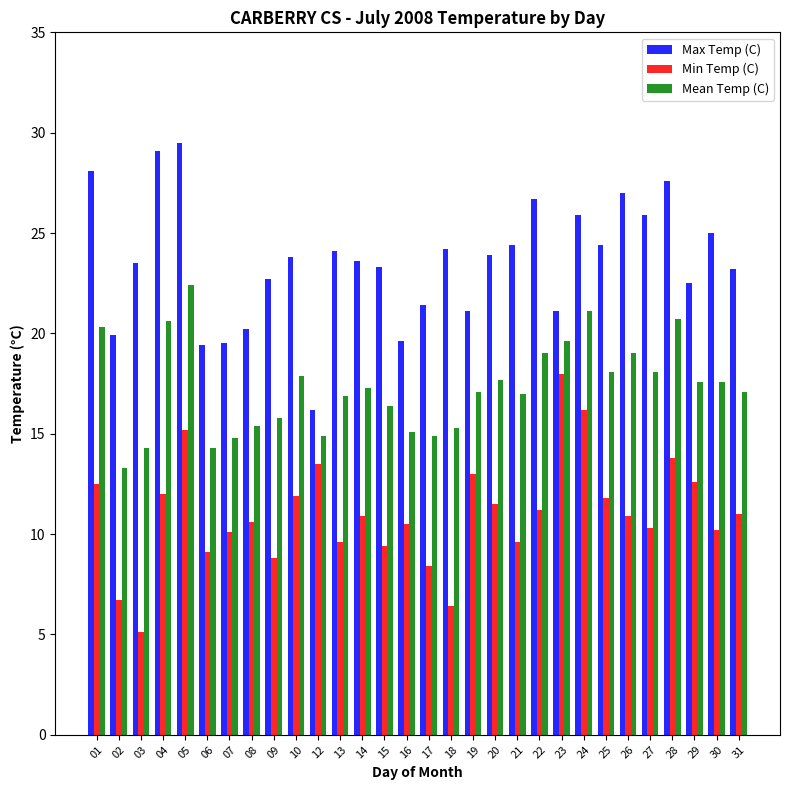

What is the value of the Min Temp (C) bar at the 20th from the left?

9.6